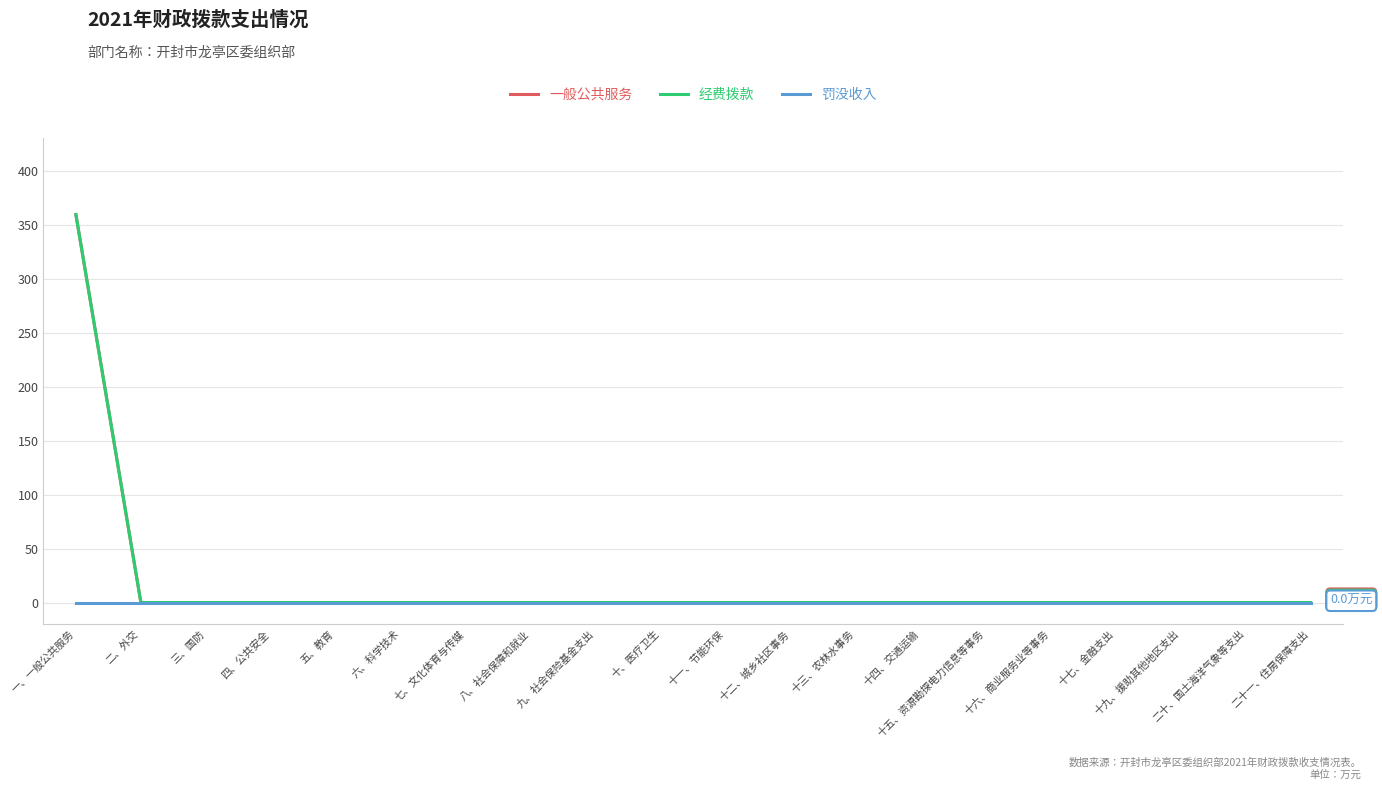

Does the chart display data point markers on the line(s)?

No